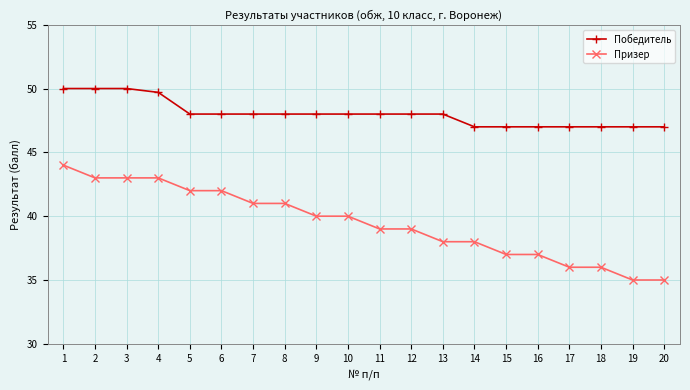

What is the value of the Призер point at the 8th from the left?

41.0